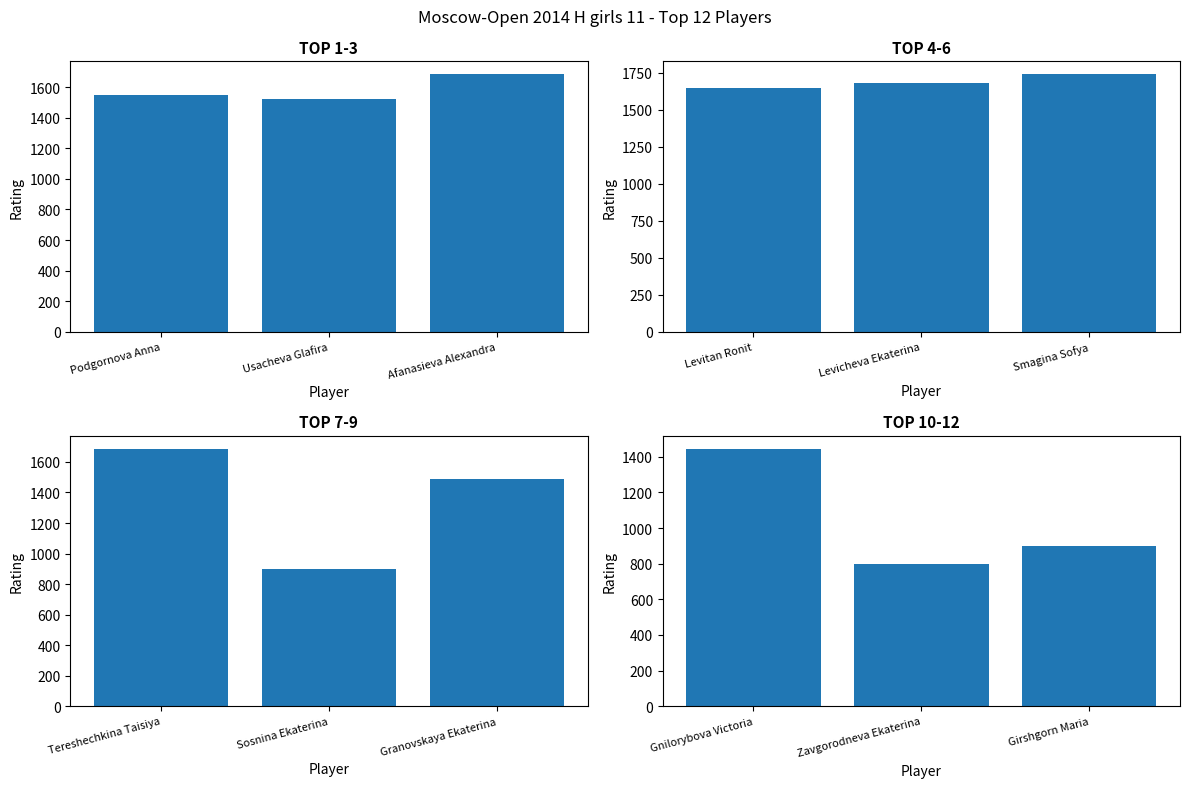

True or false: the data shows 1377 at Zavgorodneva Ekaterina.

False